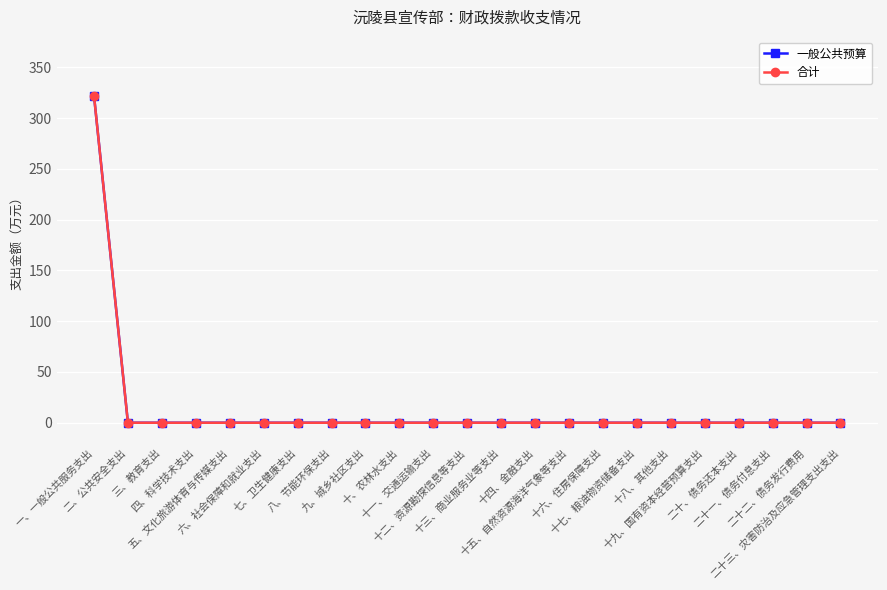

The value of 一般公共预算 at 九、城乡社区支出 is 0.0. True or false?

True